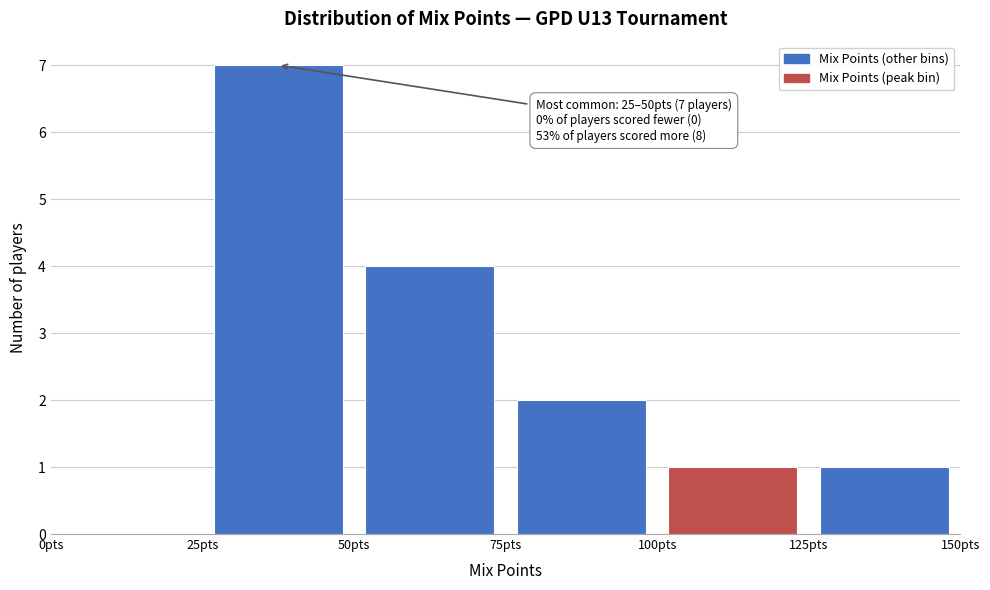

Which range on the x-axis has the tallest bar?

25 to 50